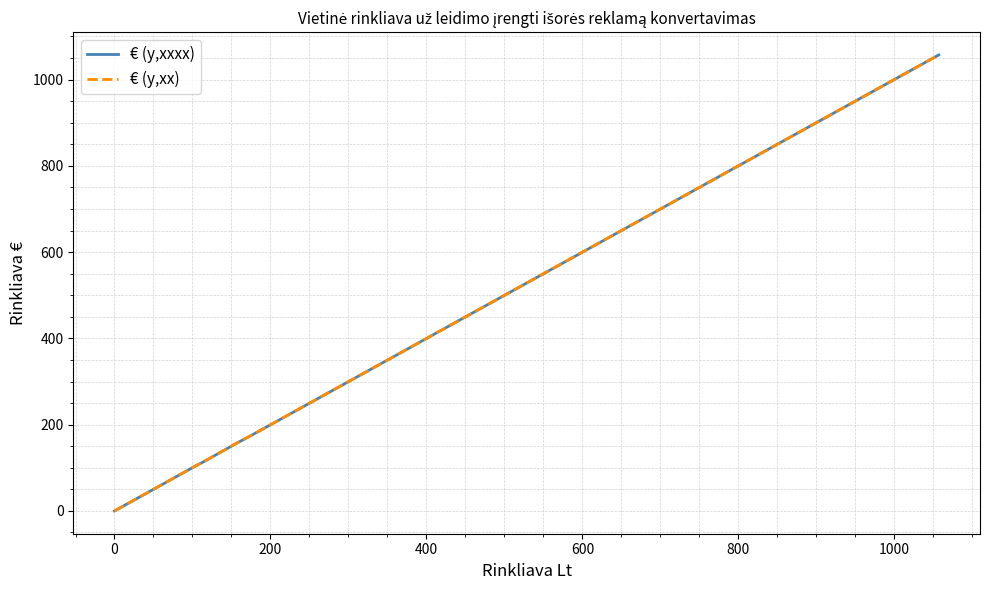

What is the maximum value for € (y,xx)?

1057.1